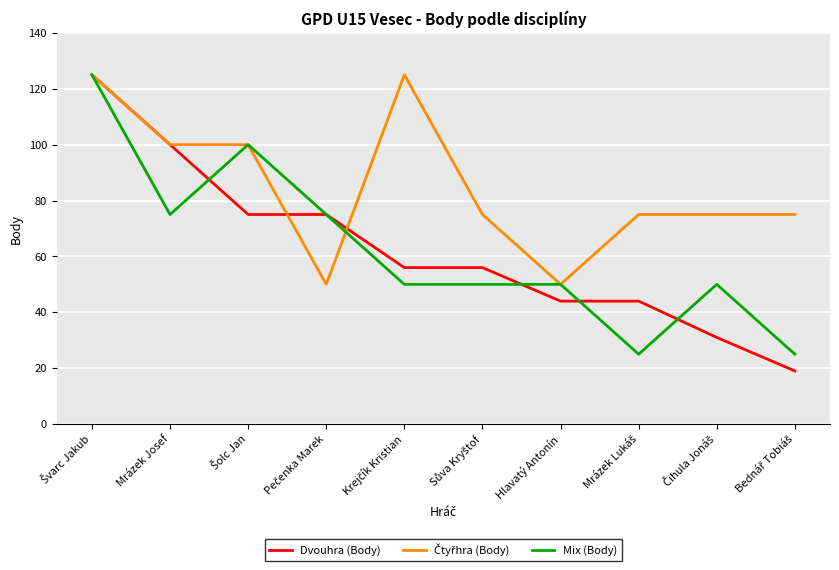

What is the total value across all series at Mrázek Josef?

275